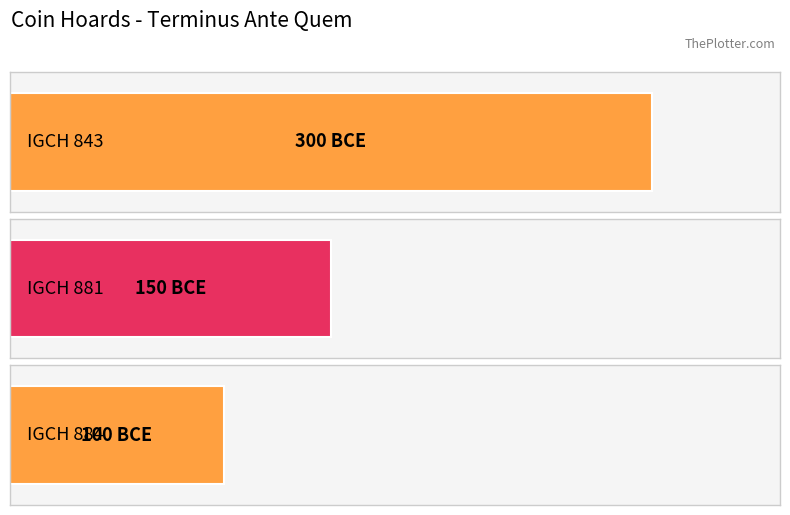

What is the difference between the maximum and minimum values?

200